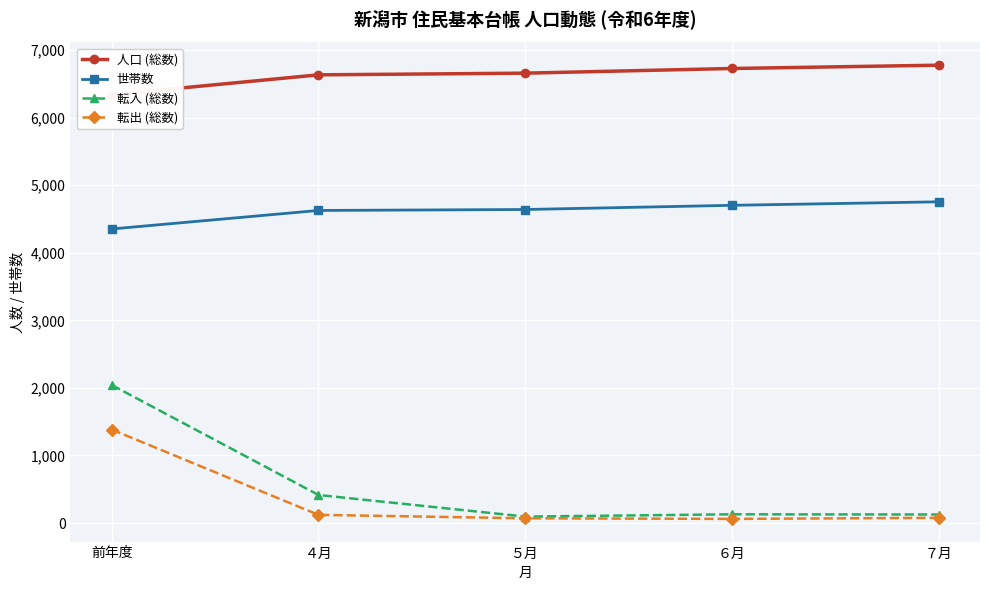

Reading left to right, list all the values displayed in this chart.

人口 (総数): 6340	6633	6658	6727	6776
世帯数: 4352	4626	4640	4702	4754
転入 (総数): 2042	415	95	129	126
転出 (総数): 1383	121	70	61	77